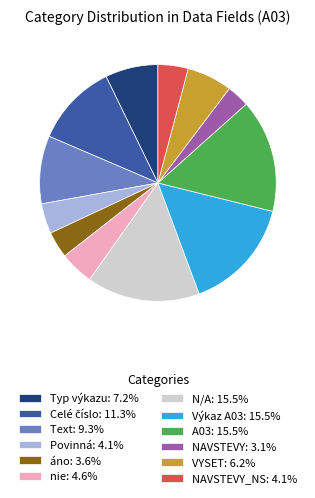

What is the ratio of the value at áno: 3.6% to the value at Povinná: 4.1%?

0.9